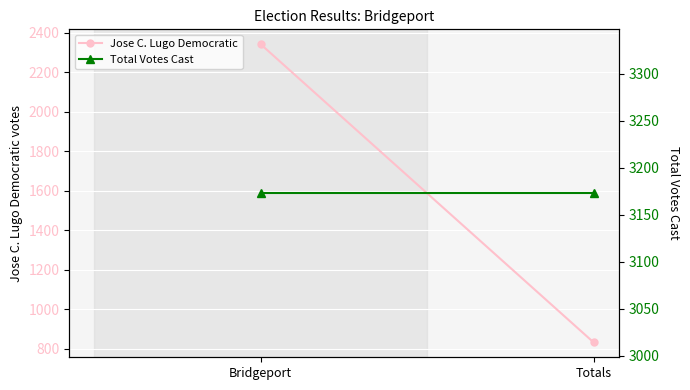

Which series has the widest spread of values?

Jose C. Lugo Democratic